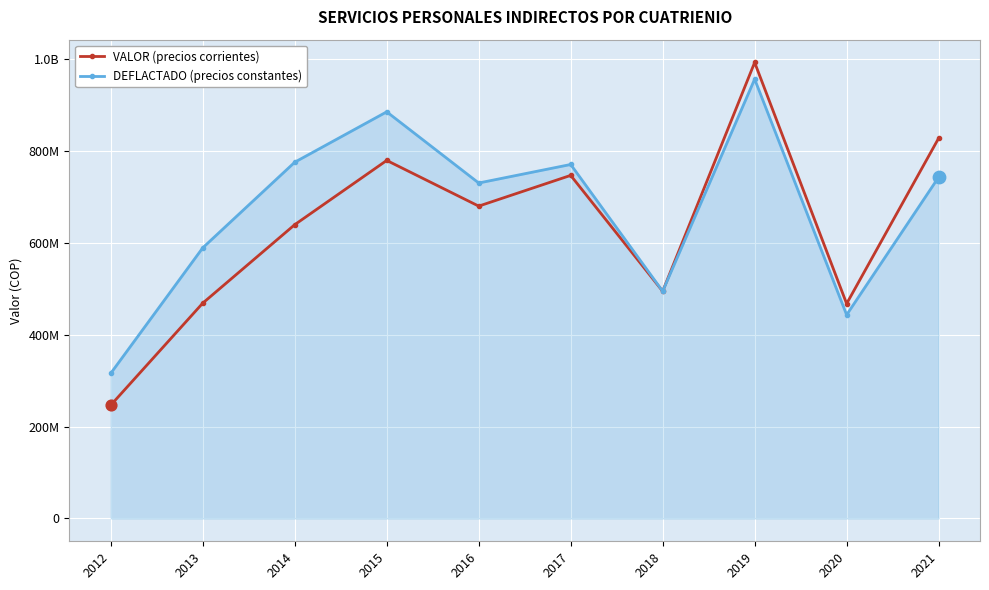

What are all the series names shown in the legend?

VALOR (precios corrientes), DEFLACTADO (precios constantes)